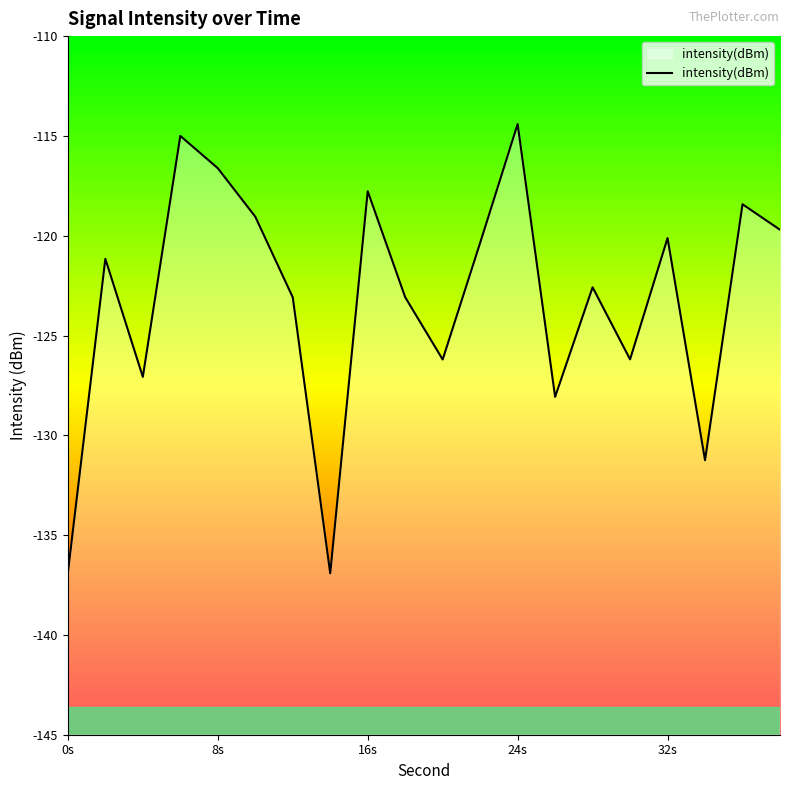

True or false: the data shows -136.9 at 0s.

True